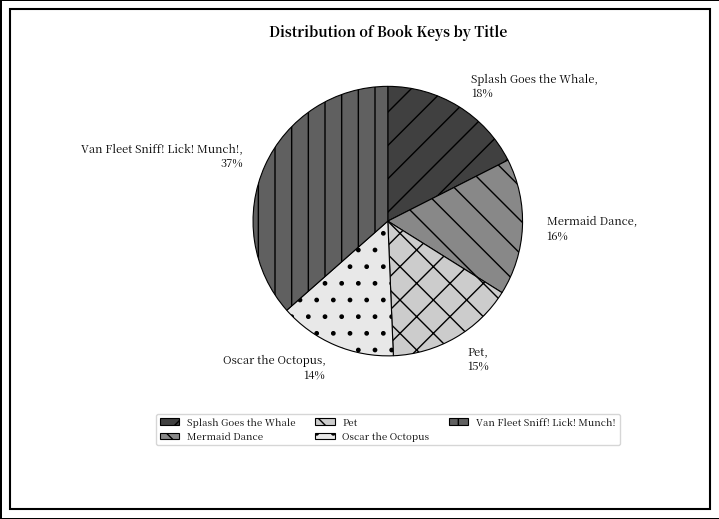

What percentage is the Splash Goes the Whale slice, to the nearest percent?

18%